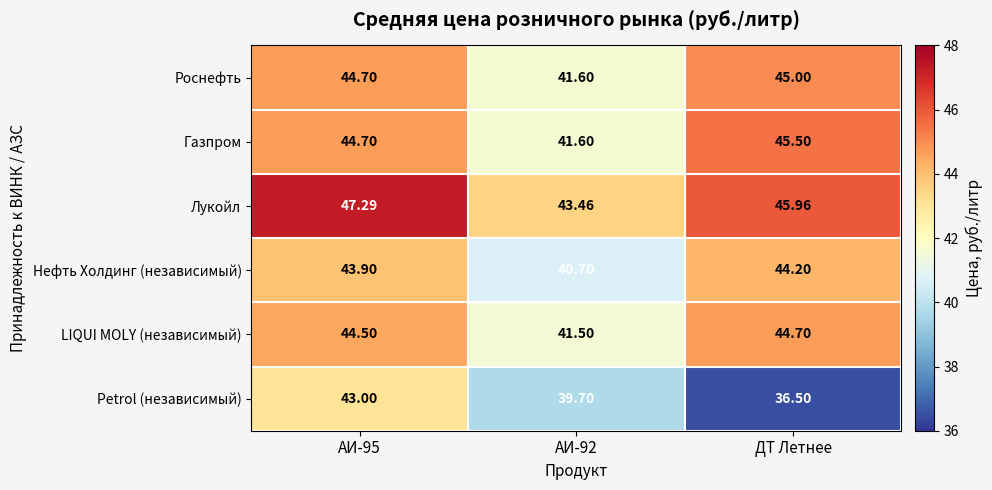

List the series in order of their peak value, lowest first.

Petrol (независимый), Нефть Холдинг (независимый), LIQUI MOLY (независимый), Роснефть, Газпром, Лукойл